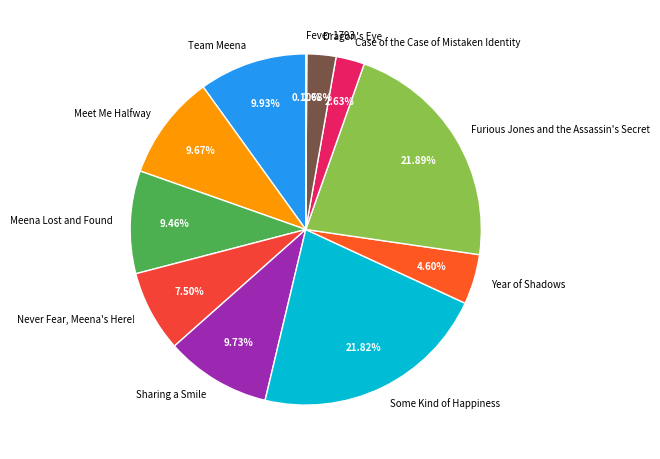

Which has a higher value, Team Meena or Dragon's Eye?

Team Meena